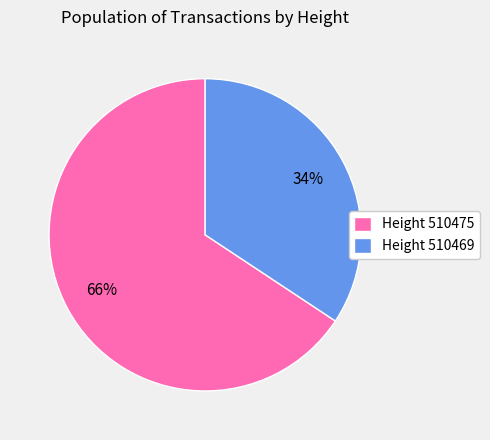

Count the number of slices in the pie.

2